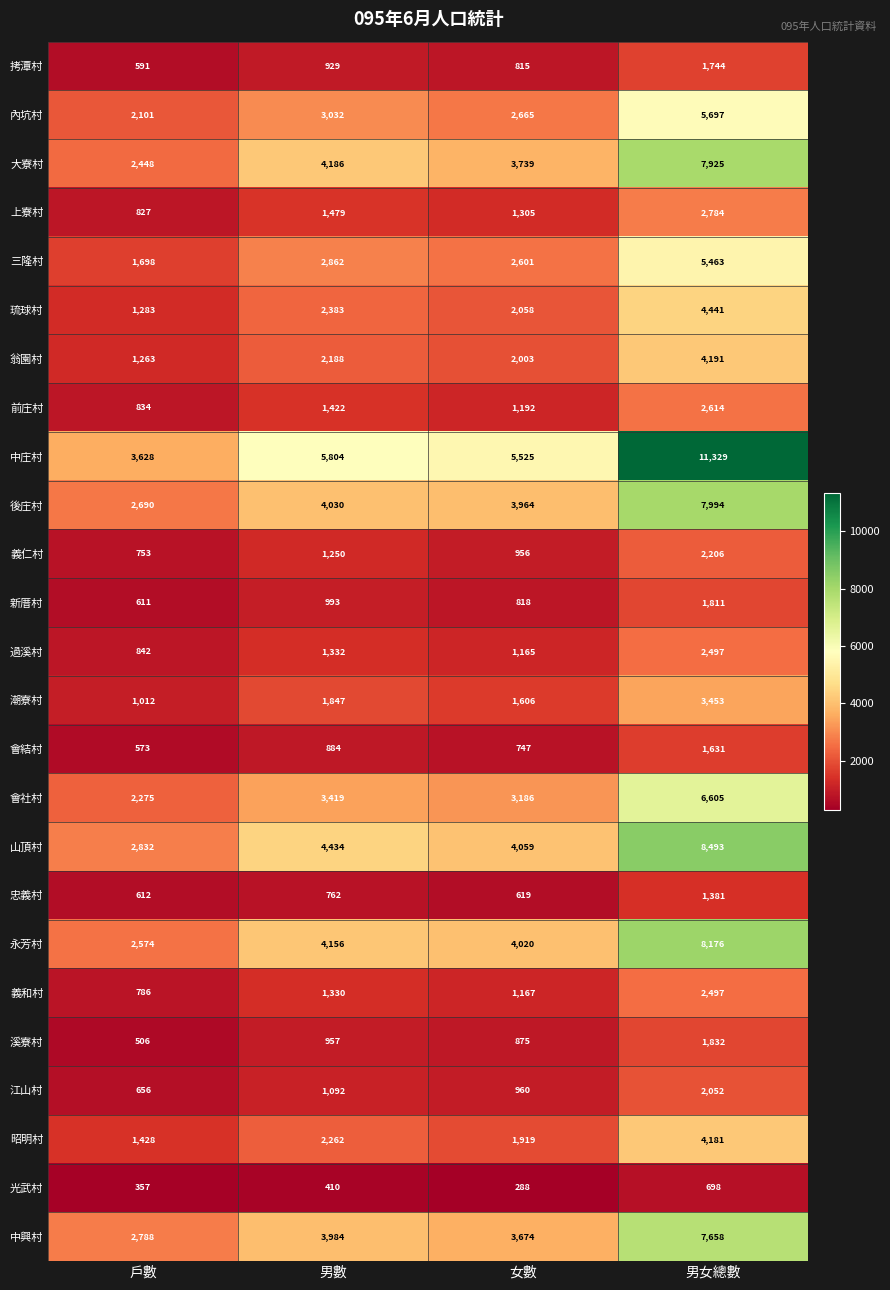

List the labels in order of 潮寮村 value, smallest first.

戶數, 女數, 男數, 男女總數